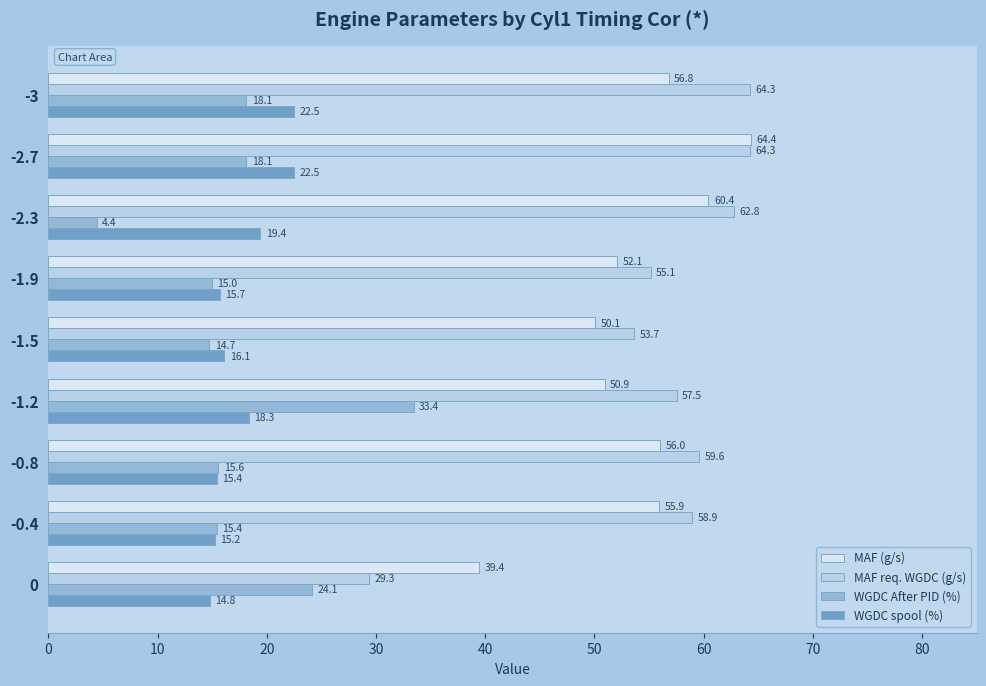

What is the highest value of the WGDC After PID (%) series?

33.4